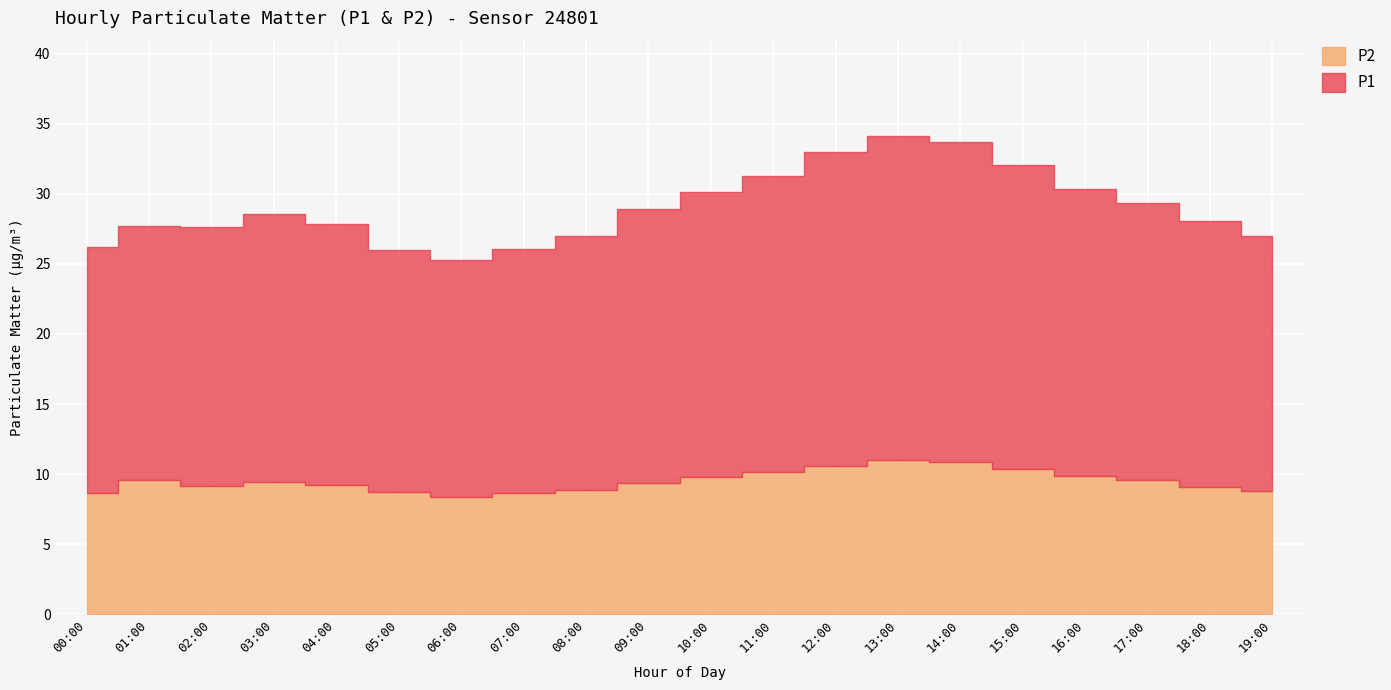

Which series has the largest total across all categories?

P1